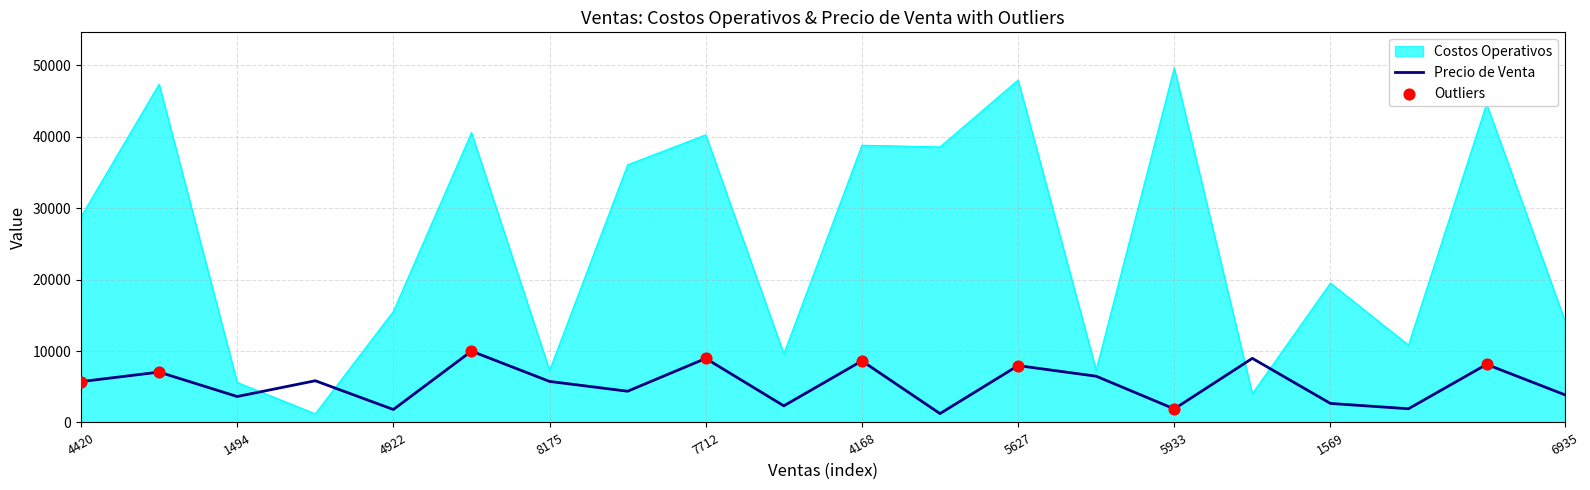

Which series has the largest total across all categories?

Costos Operativos